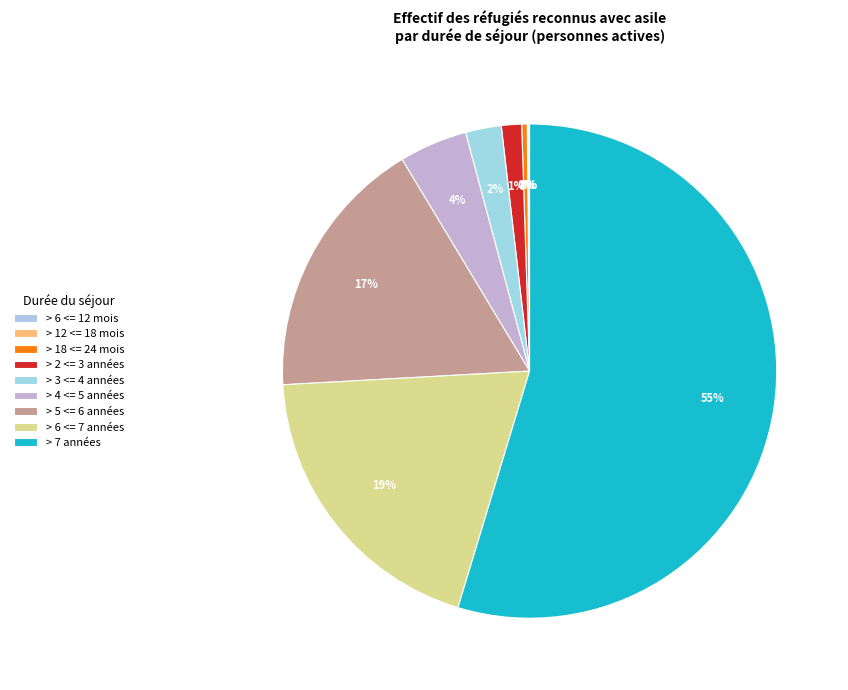

Is > 7 années the majority of the pie?

Yes